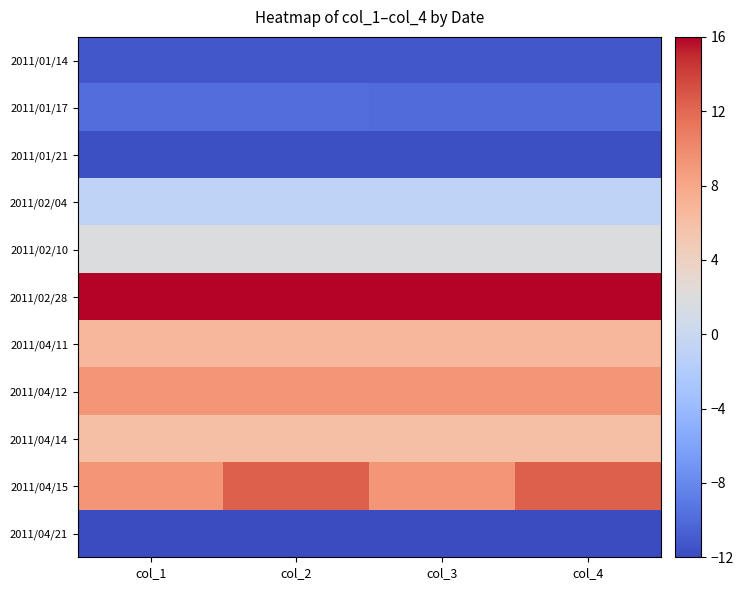

Reading left to right, transcribe all the data shown in this chart.

2011/01/14: col_1=-11.2	col_2=-11.2	col_3=-11.2	col_4=-11.2
2011/01/17: col_1=-9.8	col_2=-9.8	col_3=-10.0	col_4=-10.0
2011/01/21: col_1=-11.7	col_2=-11.7	col_3=-11.7	col_4=-11.7
2011/02/04: col_1=-0.9	col_2=-0.9	col_3=-0.9	col_4=-0.9
2011/02/10: col_1=1.8	col_2=1.8	col_3=1.8	col_4=1.8
2011/02/28: col_1=16.0	col_2=16.0	col_3=16.0	col_4=16.0
2011/04/11: col_1=6.6	col_2=6.6	col_3=6.6	col_4=6.6
2011/04/12: col_1=9.2	col_2=9.2	col_3=9.2	col_4=9.2
2011/04/14: col_1=6.0	col_2=6.0	col_3=6.0	col_4=6.0
2011/04/15: col_1=9.2	col_2=12.4	col_3=9.2	col_4=12.4
2011/04/21: col_1=-16.7	col_2=-16.7	col_3=-16.7	col_4=-16.7